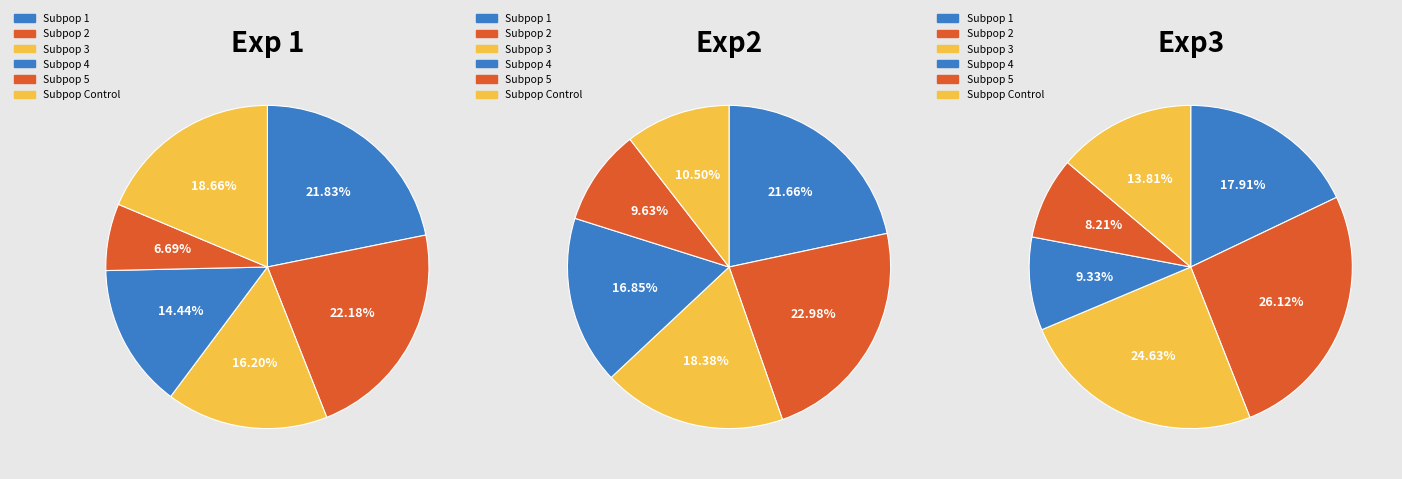

Does any single category account for the majority?

No